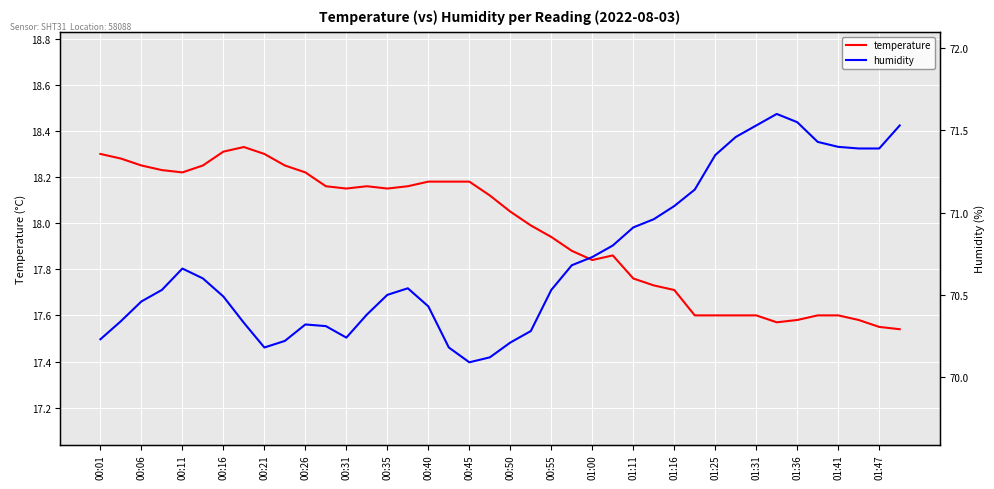

The temperature series shows 18.3 at 00:01. True or false?

True